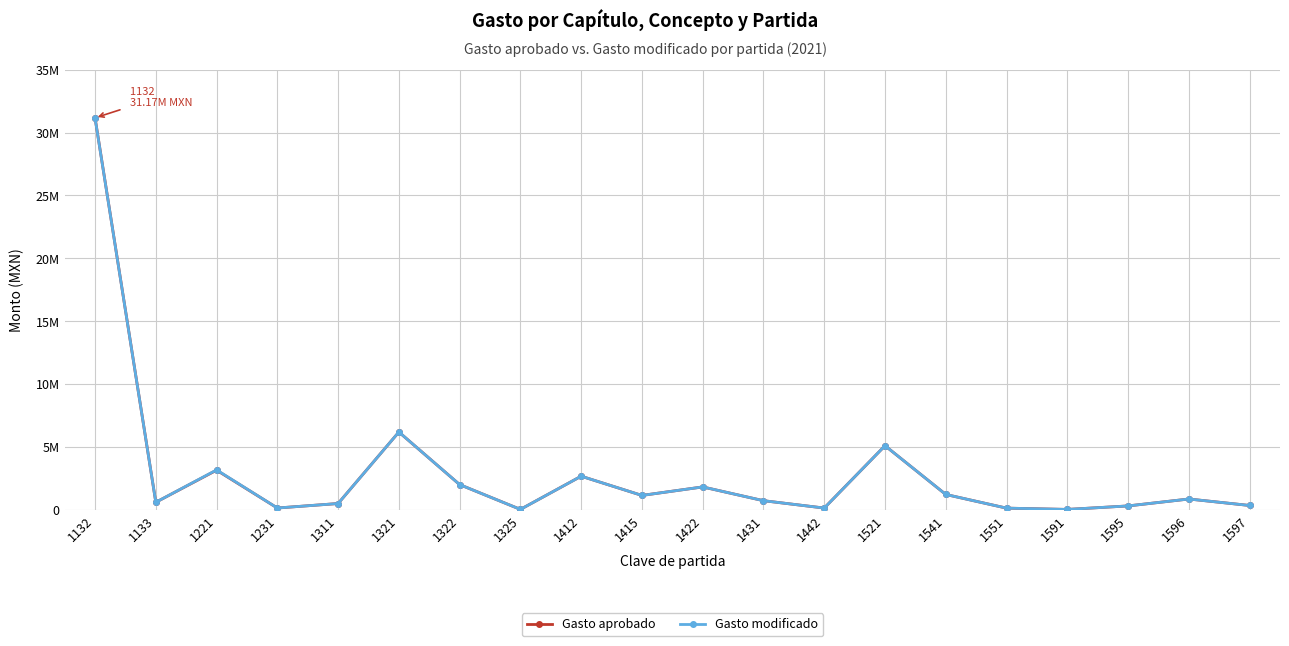

True or false: Gasto modificado and Gasto aprobado cross at least once.

False